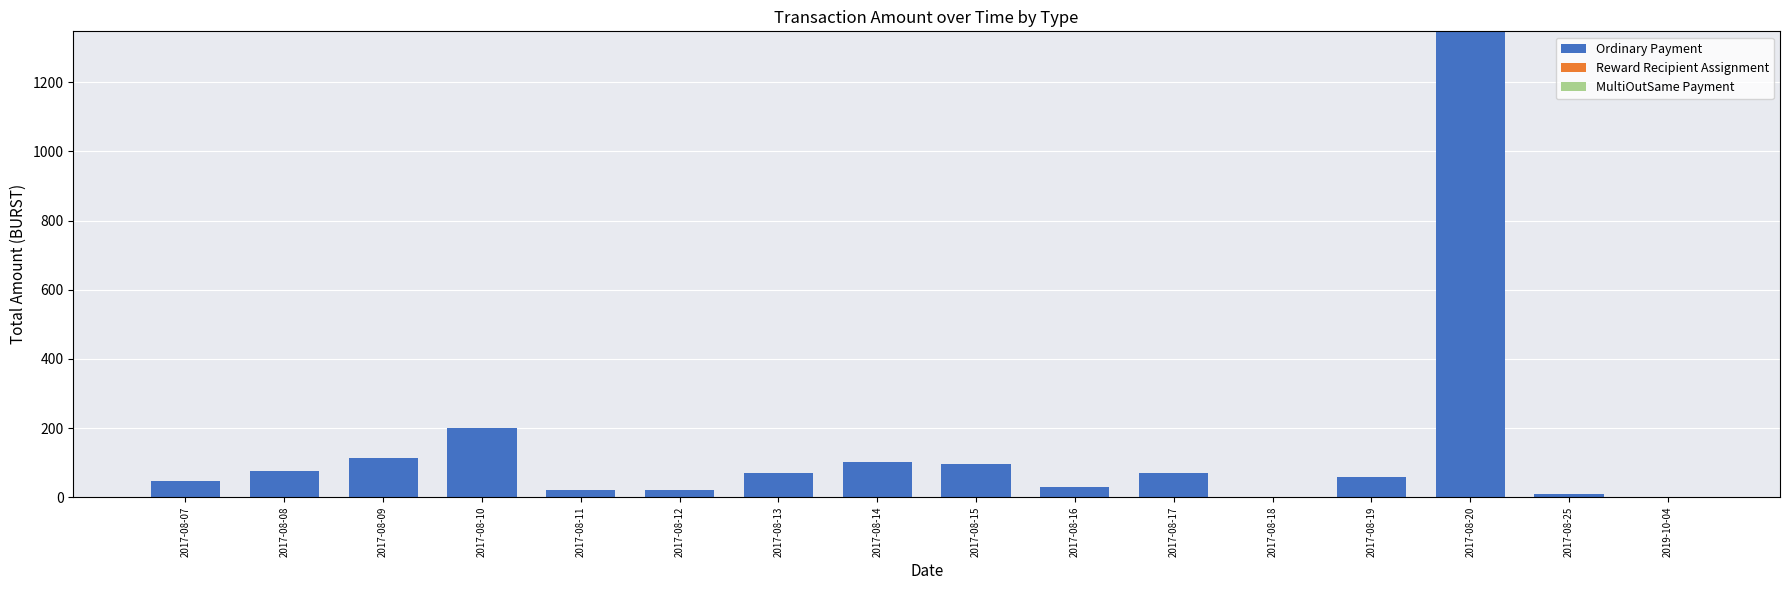

At which label does Ordinary Payment reach its peak?

2017-08-20